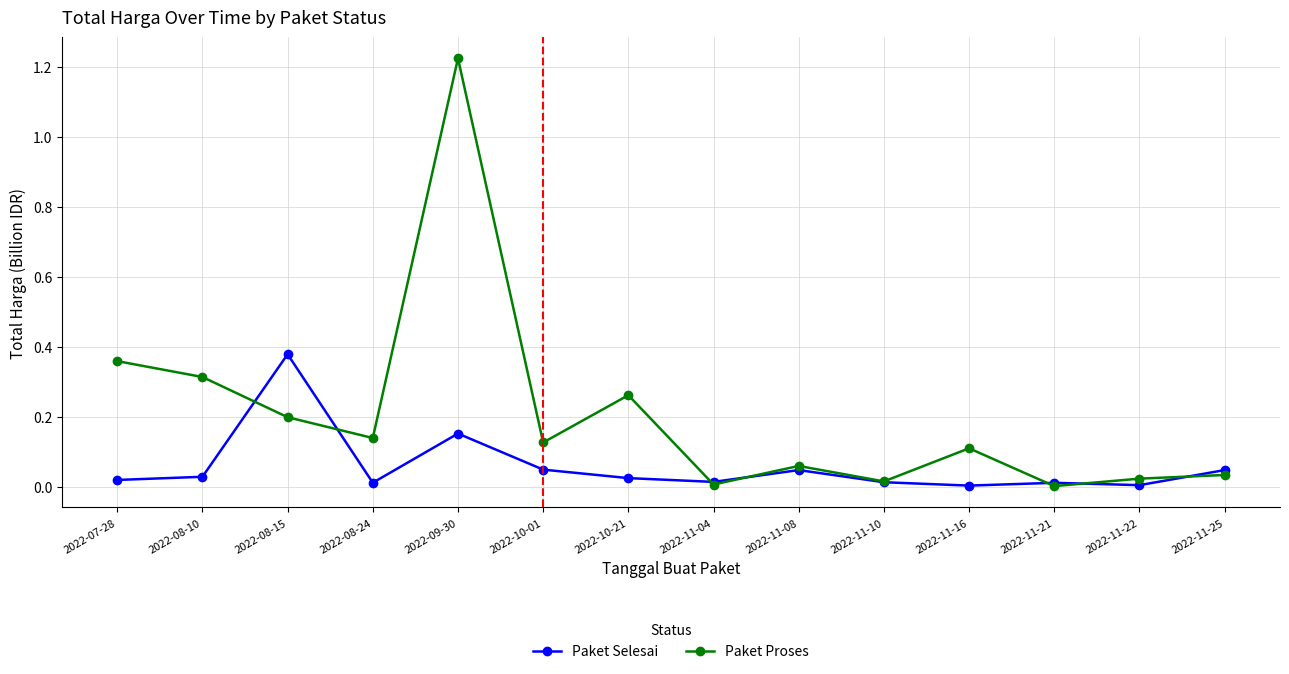

What is the label of the 9th point from the left?

2022-11-08